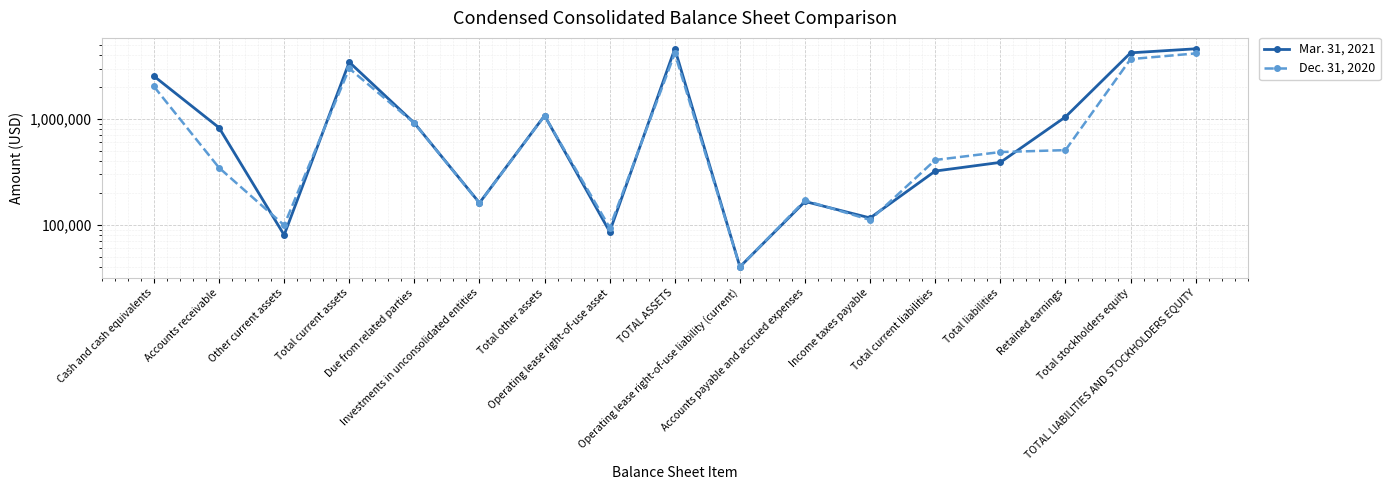

What is the spread (max minus min) of values at Retained earnings?

539000